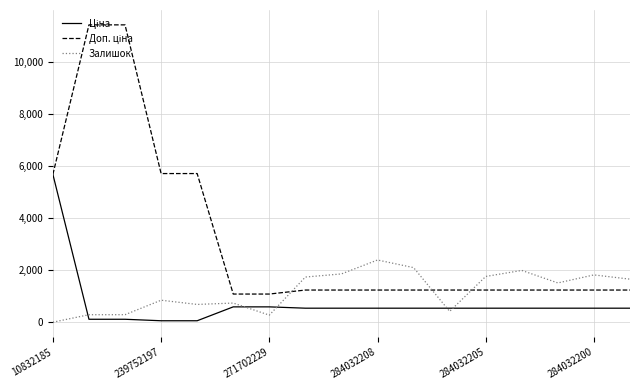

Does the chart have visible grid lines?

Yes